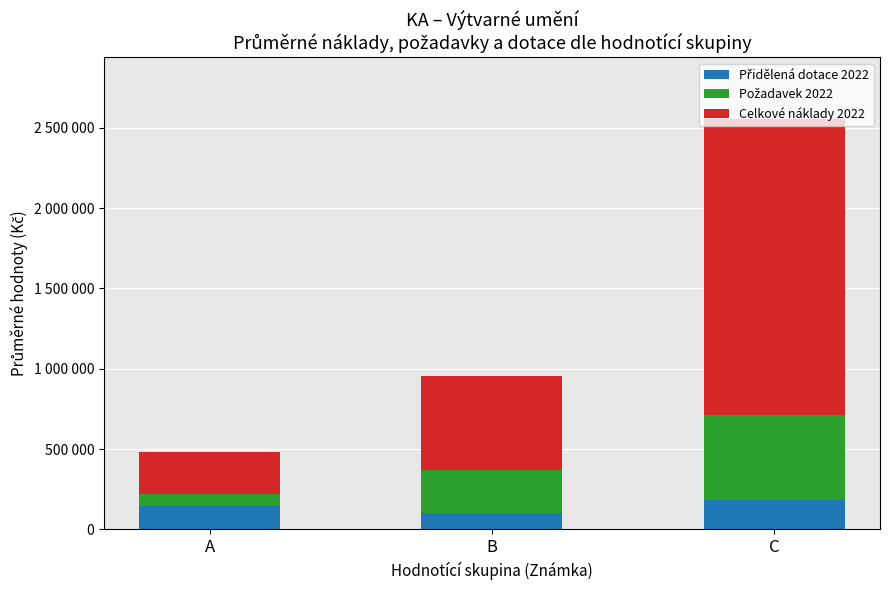

Does the chart contain any negative values?

No